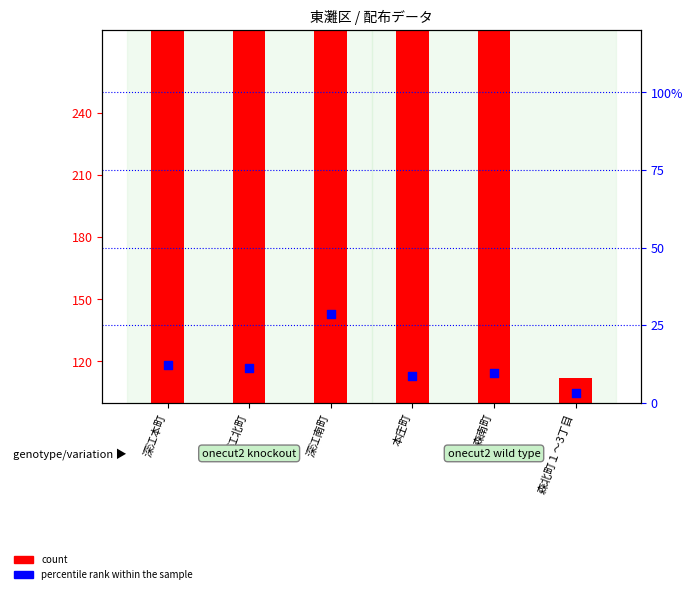

What is the total value across all series at 深江本町?

340.2